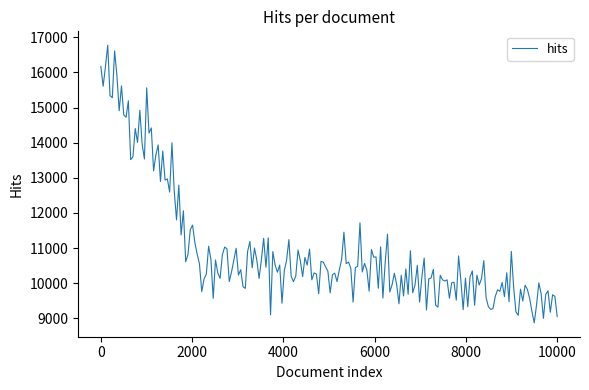

What is the difference between the maximum and minimum values?

7904.0